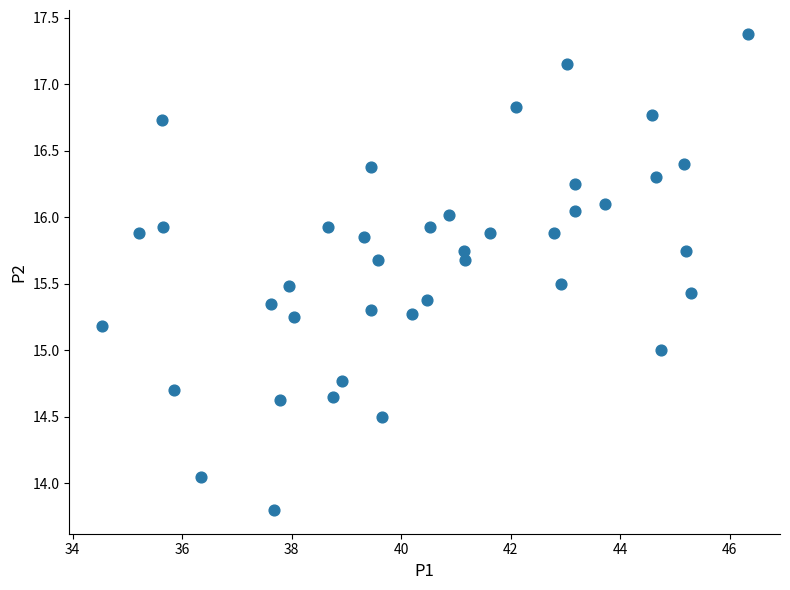

What is the range of Y values (max minus min)?

3.6